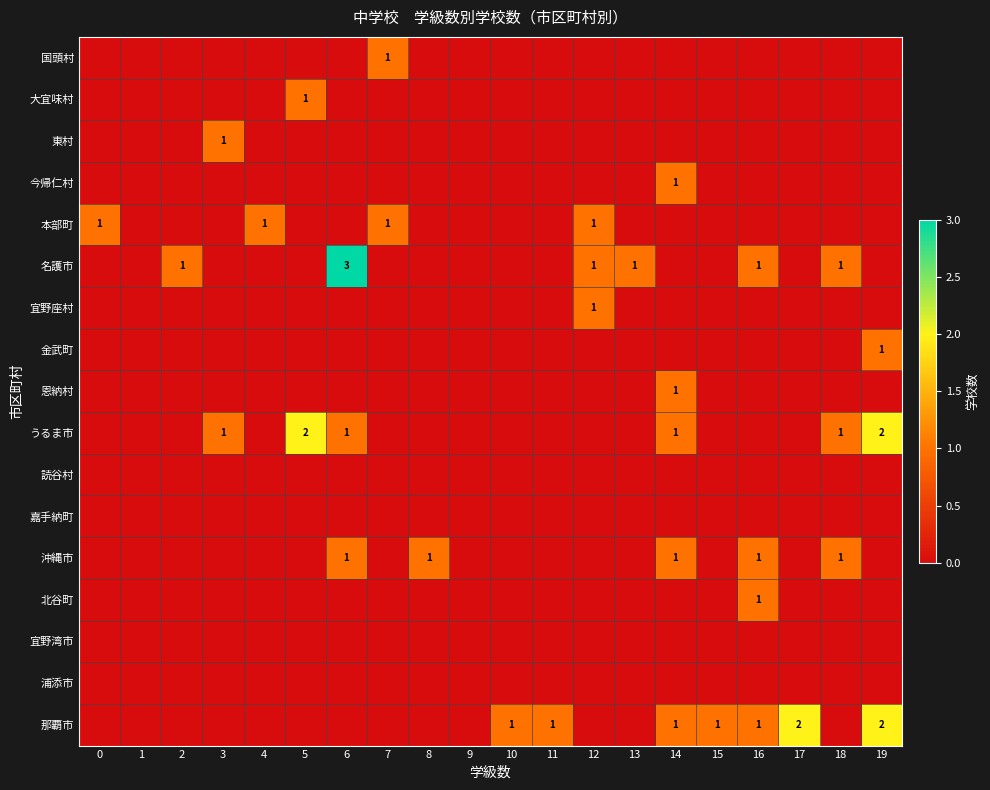

Between 11 and 3, which is larger?

11